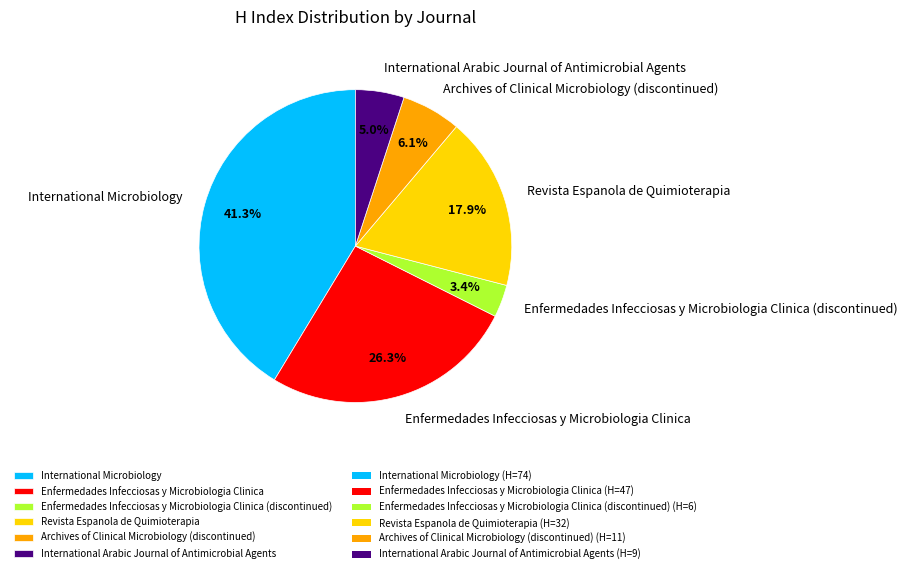

How many segments does this pie chart have?

6